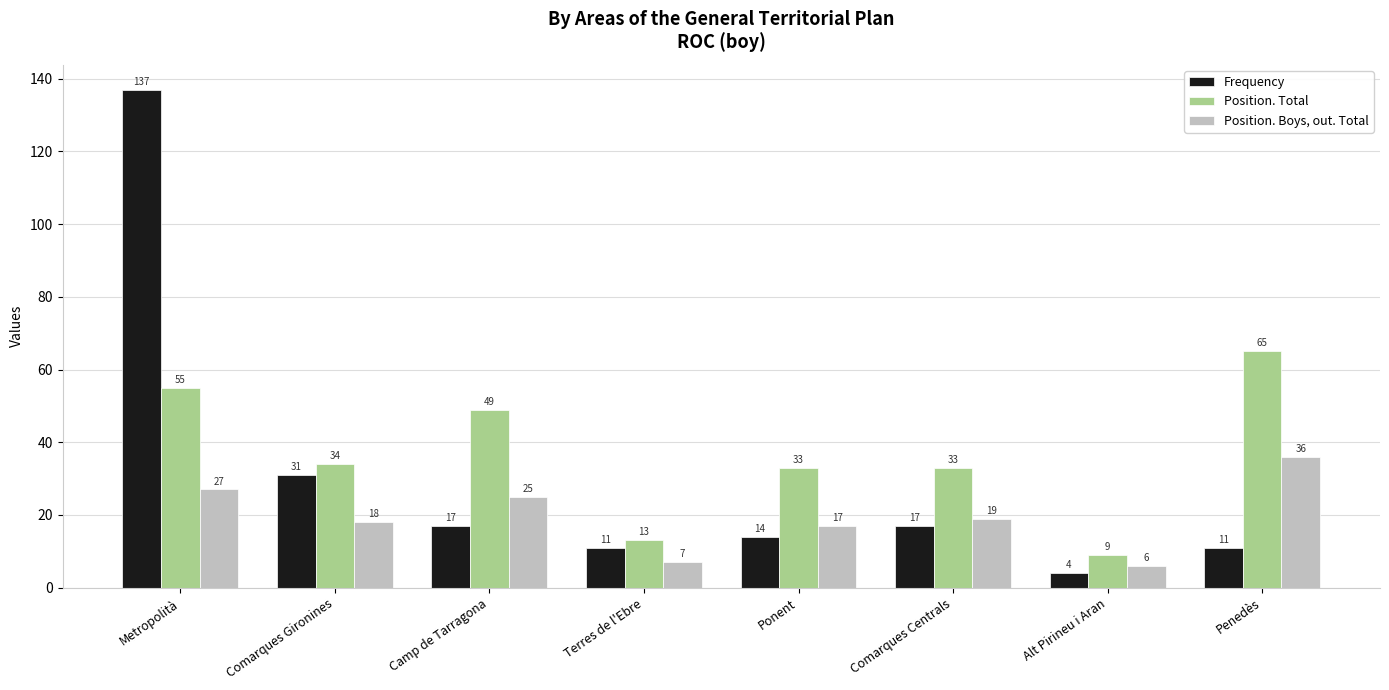

What is the difference between the Frequency values at Comarques Centrals and Ponent?

3